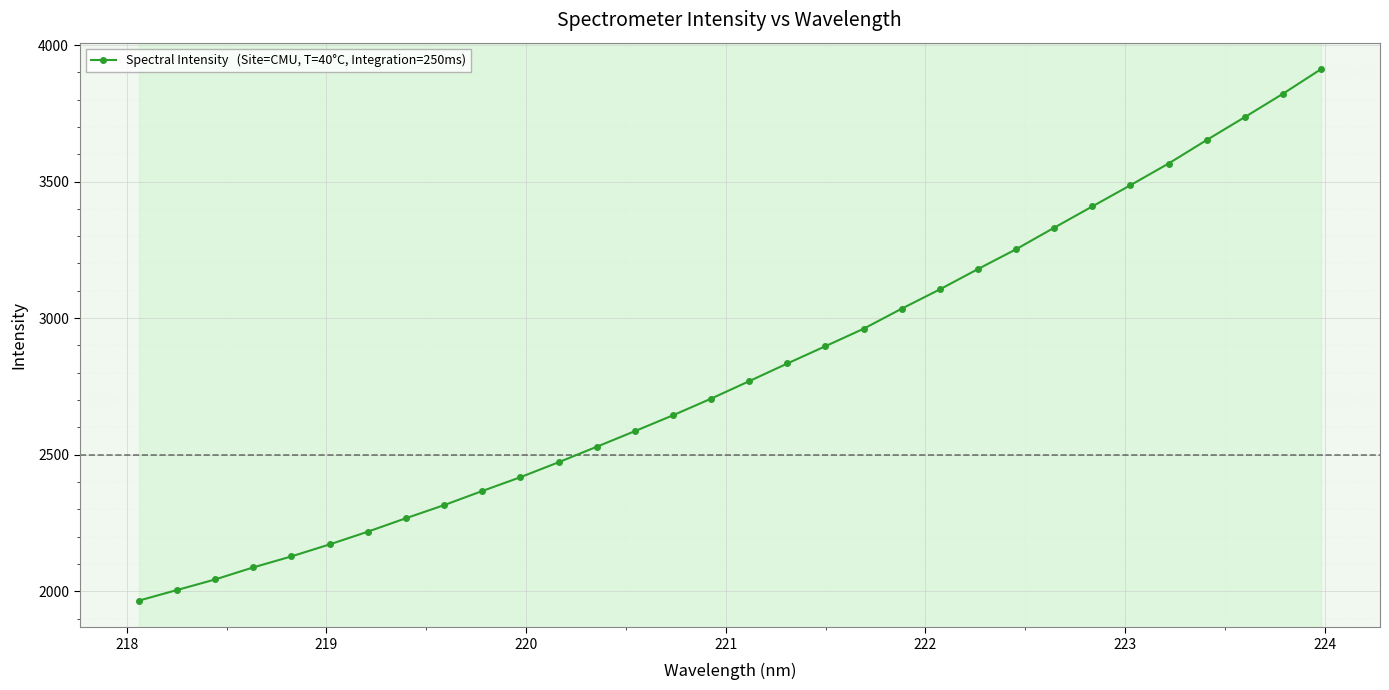

What is the sum of all values?

89865.4